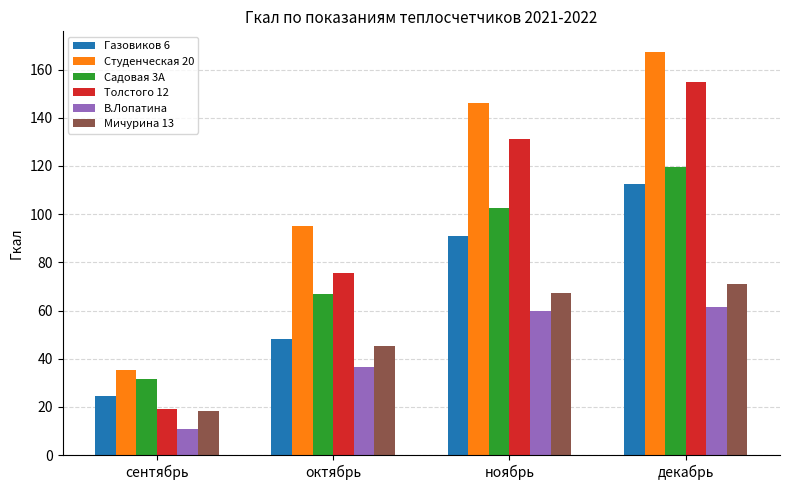

What is the spread (max minus min) of values at декабрь?

106.0